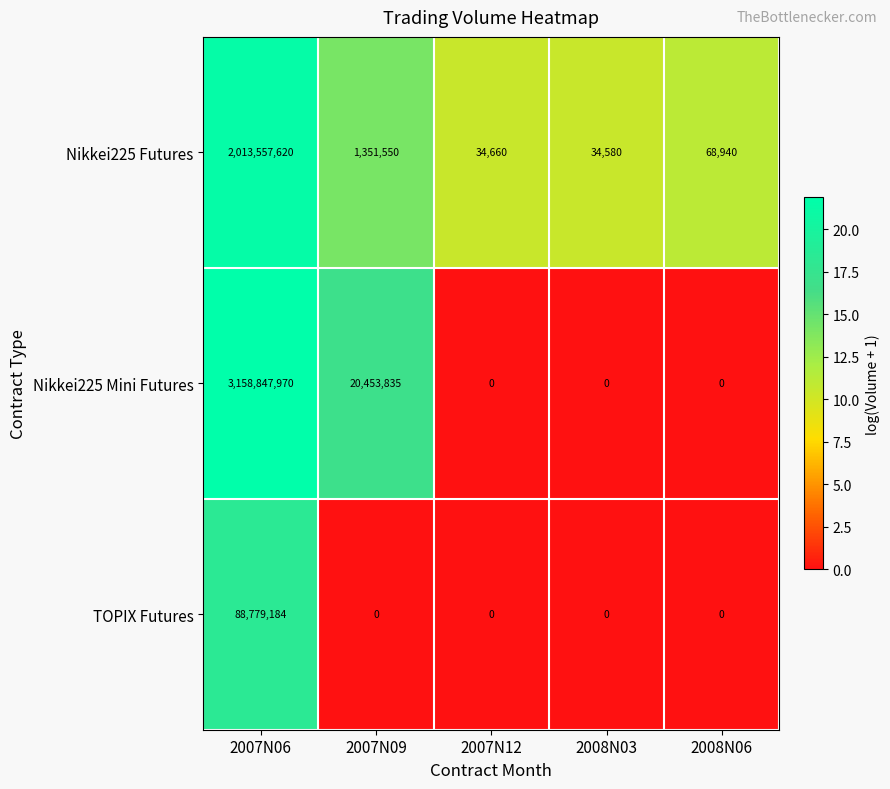

At which label does Nikkei225 Futures first exceed 68940?

2007N06